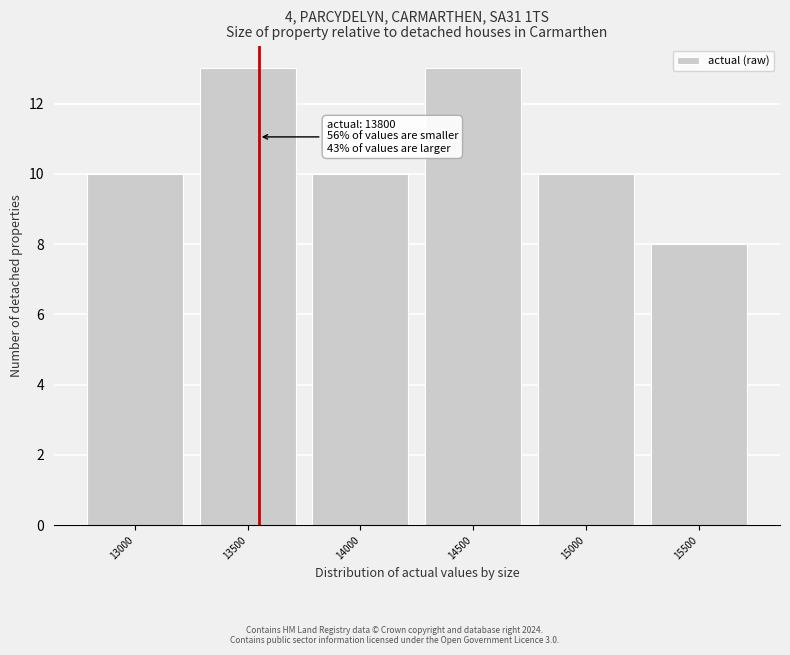

Reading left to right, what are all the values shown in this chart?

13000=10	13500=13	14000=10	14500=13	15000=10	15500=8